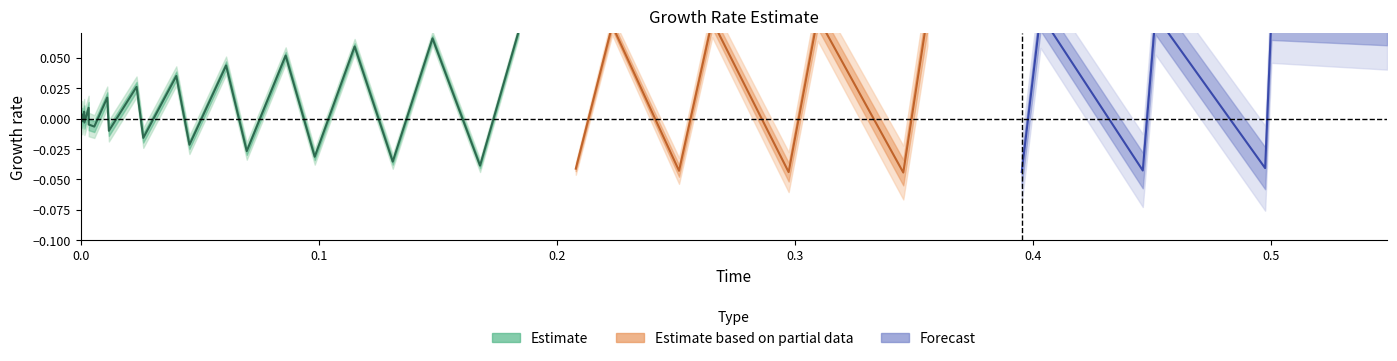

Does the chart display data point markers on the line(s)?

No